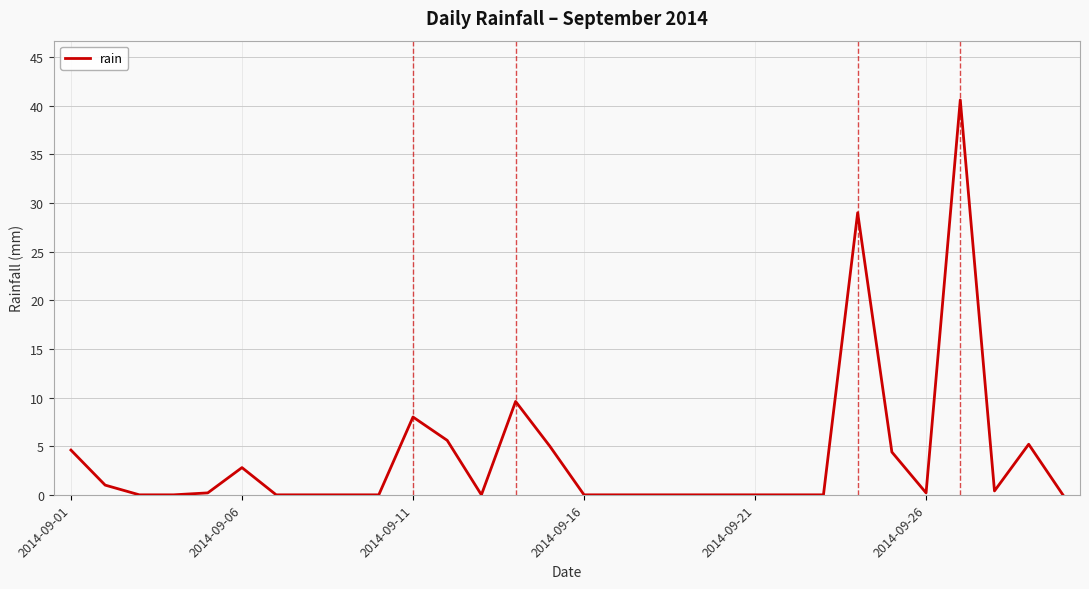

What is the maximum value shown in the chart?

40.6